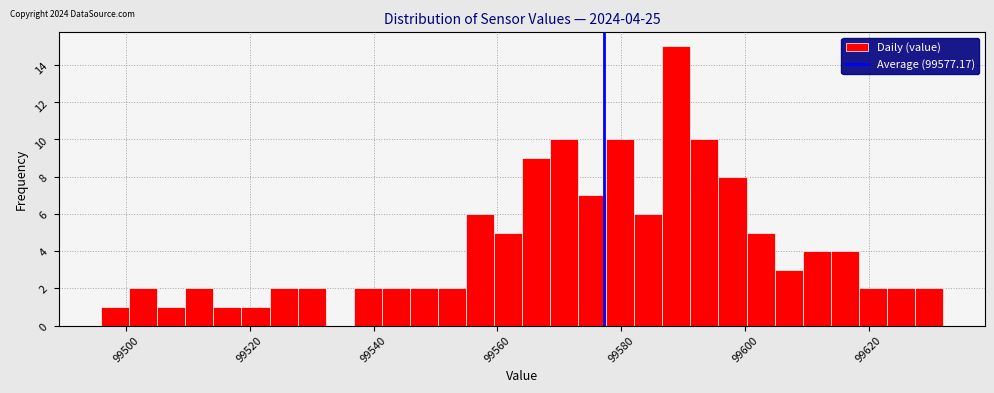

Read against the x-axis, roughly where is the centre of the tallest bar?

99588